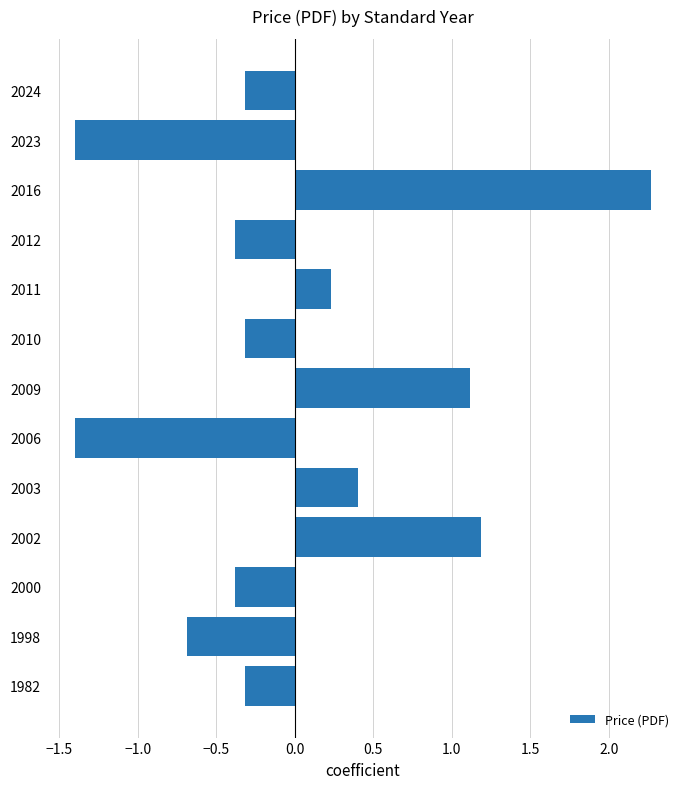

Does the chart contain any negative values?

Yes